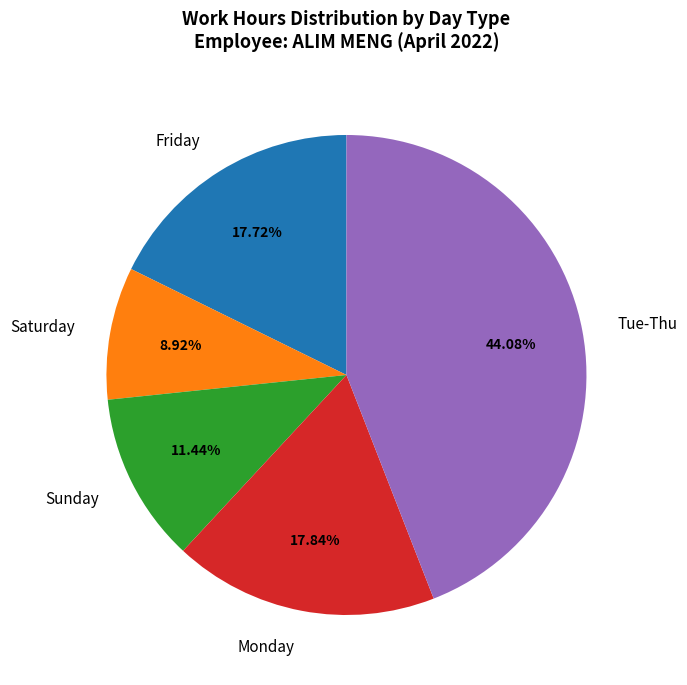

Is the sum of Saturday and Sunday greater than half?

No